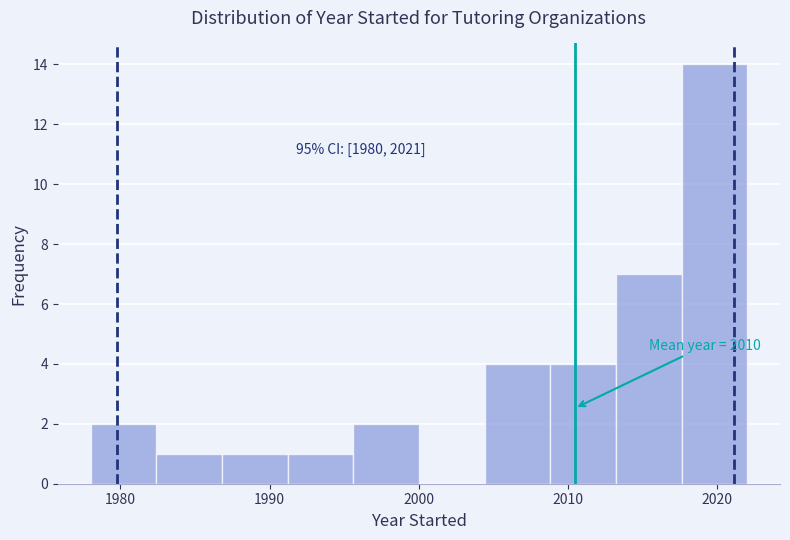

Which range on the x-axis has the tallest bar?

2017.6 to 2022.0